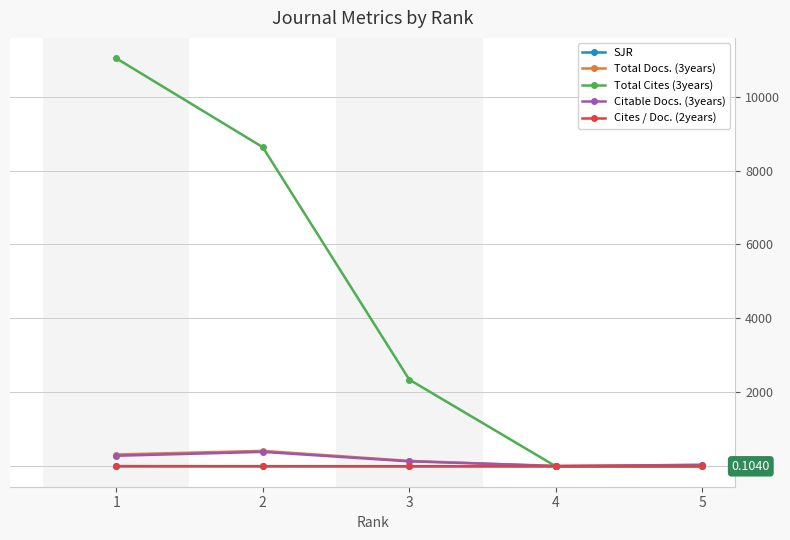

What is the sum of all Total Cites (3years) values?

22011.0